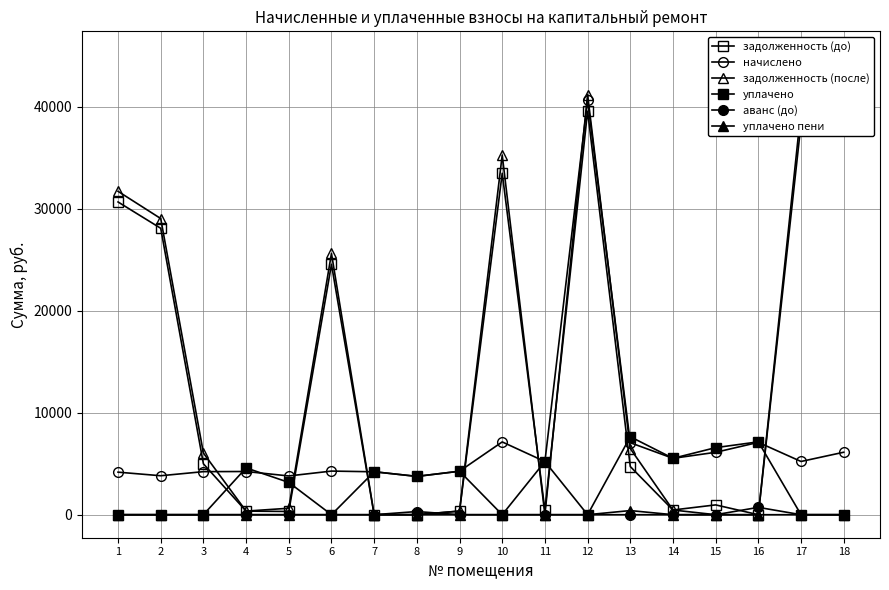

The уплачено пени series shows -165.7 at 15. True or false?

False